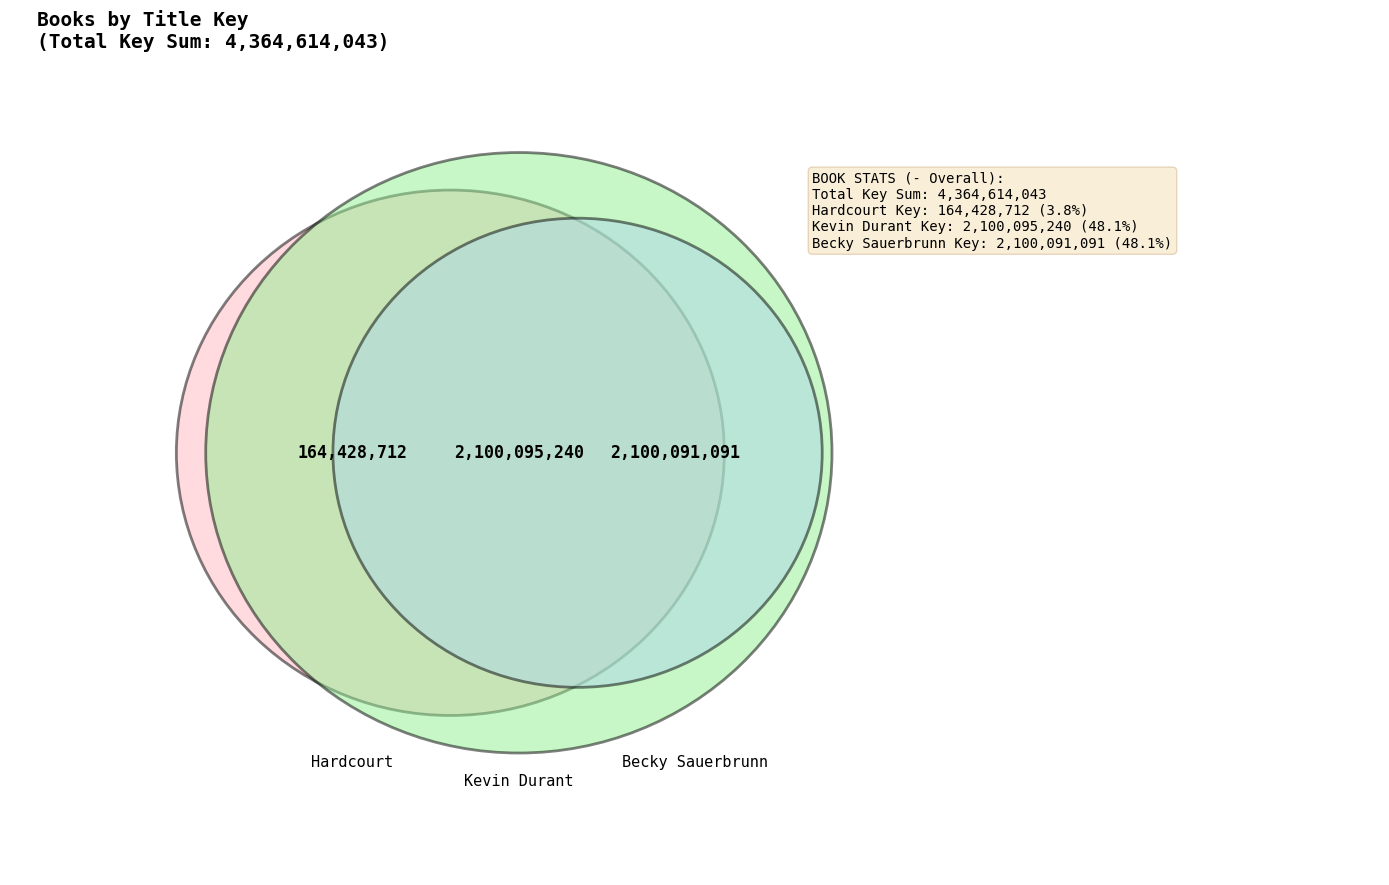

What is the largest slice in the pie chart?

Kevin Durant